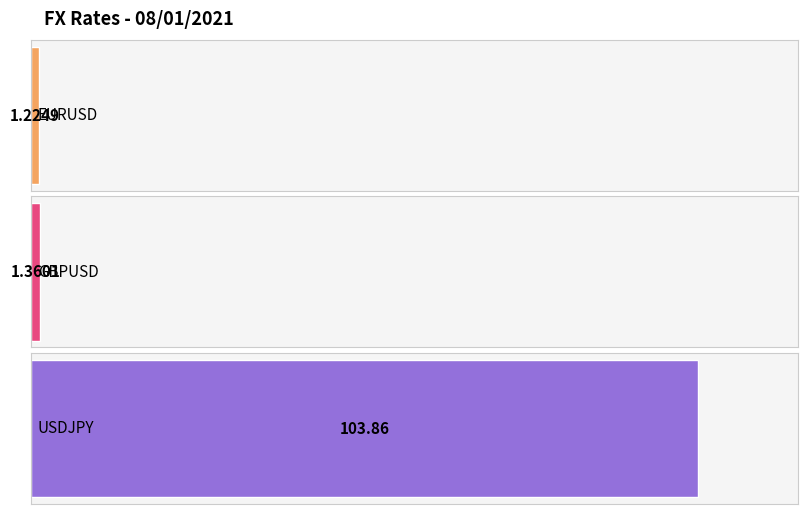

What is the difference between the maximum and second lowest values?

102.5